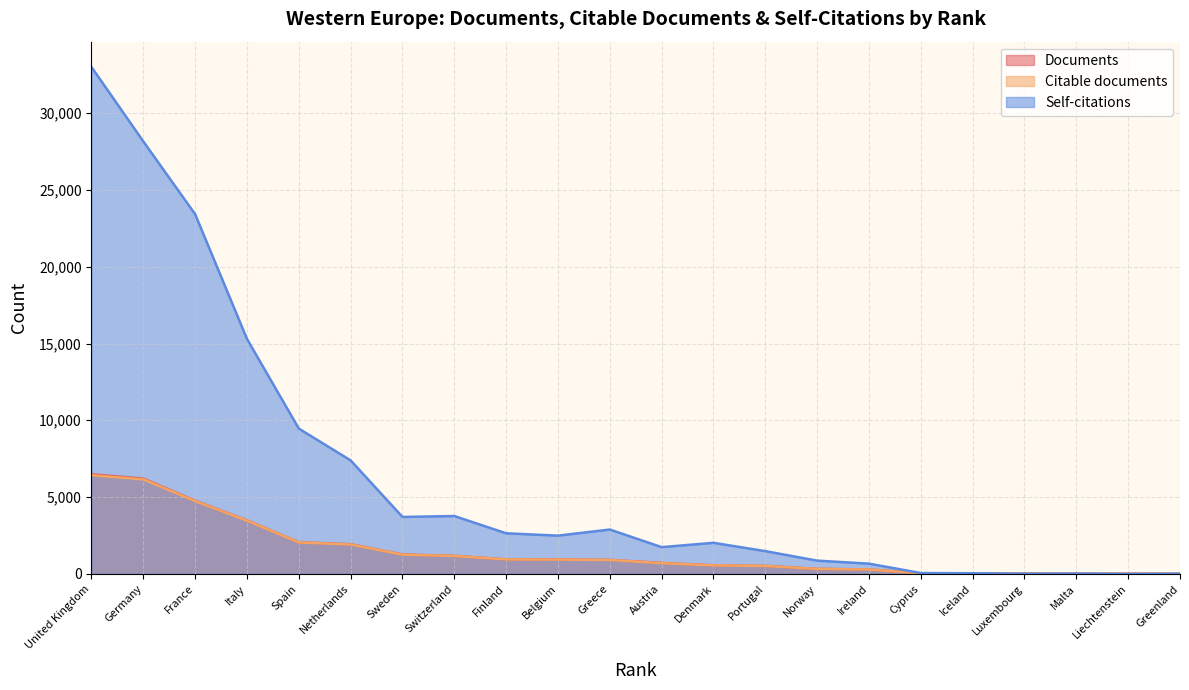

At how many categories does at least one series exceed 28721?

1